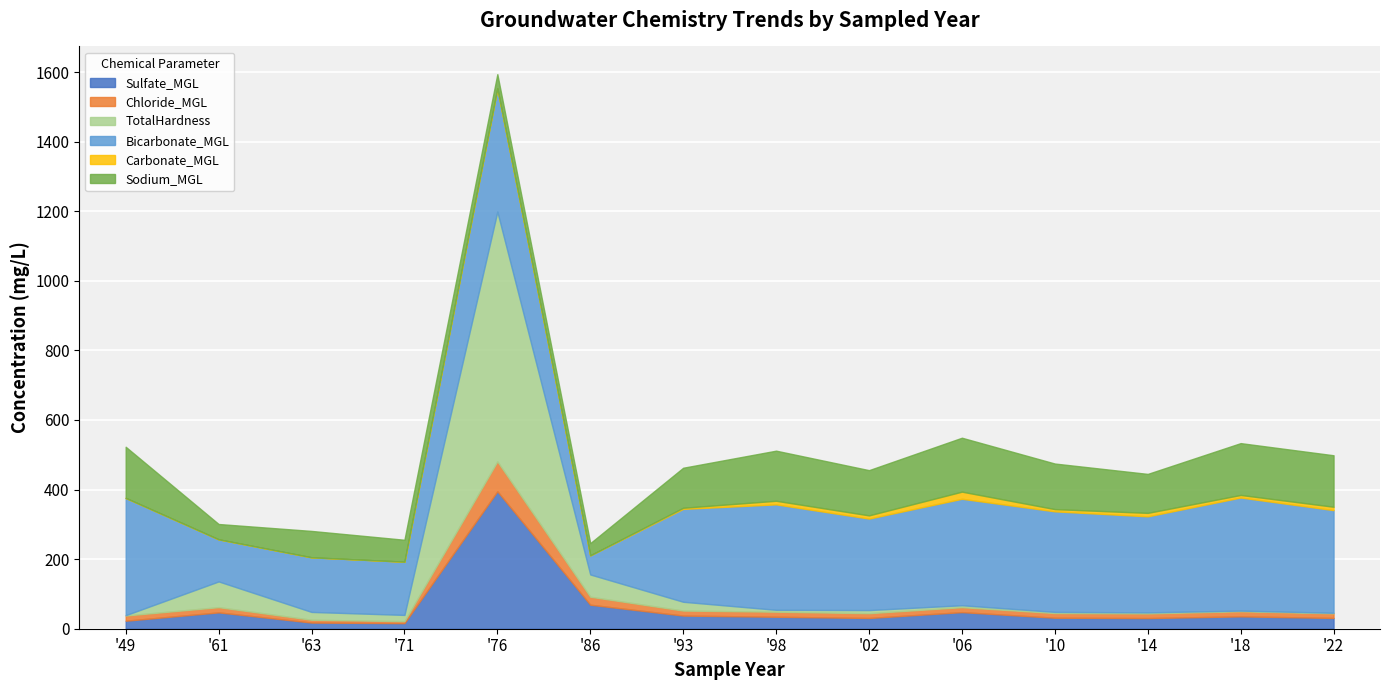

List the labels in order of Chloride_MGL value, smallest first.

1971, 1963, 2022, 2014, 2010, 2002, 2006, 1993, 1998, 2018, 1949, 1961, 1986, 1976